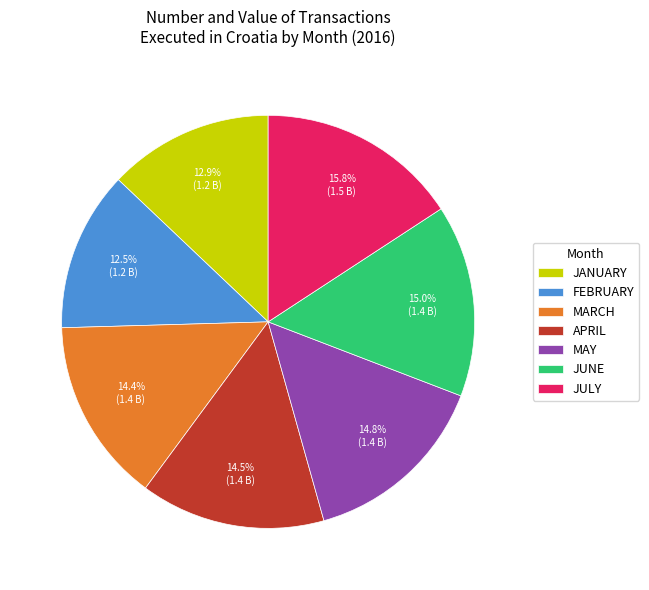

Between JANUARY and MAY, which is larger?

MAY